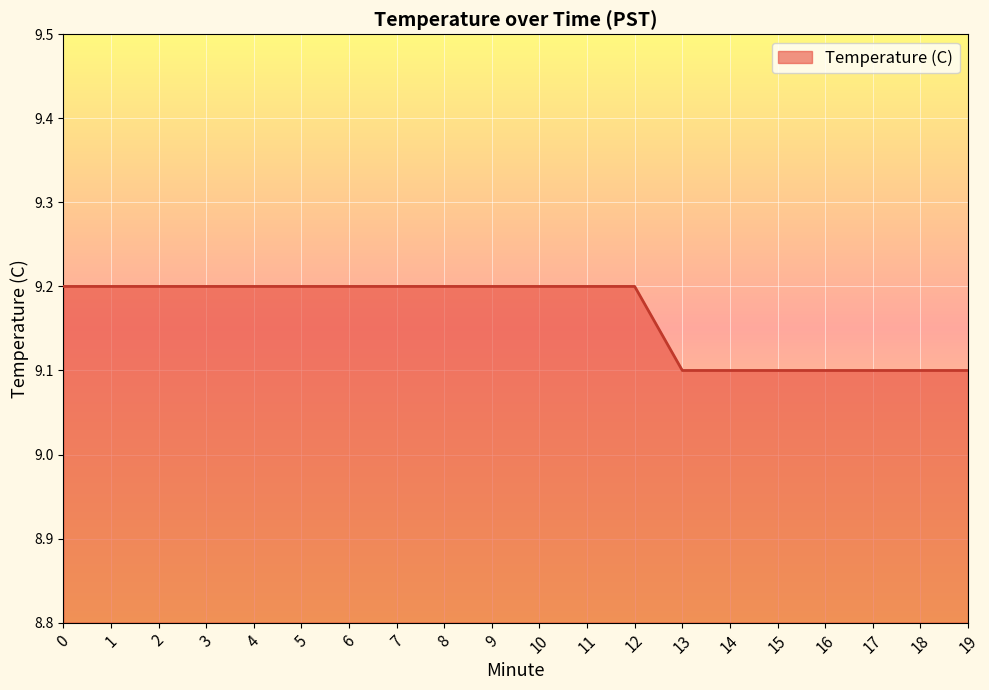

True or false: the data shows 9.1 at 13.

True